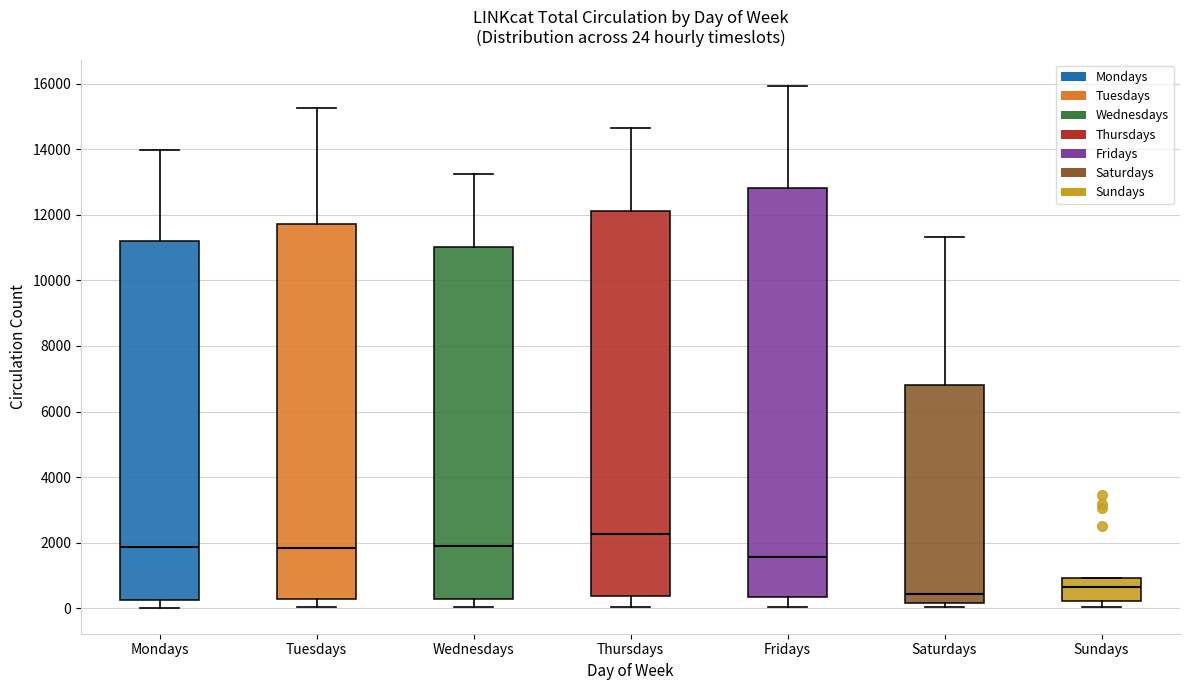

Which box has the highest median line?

Thursdays